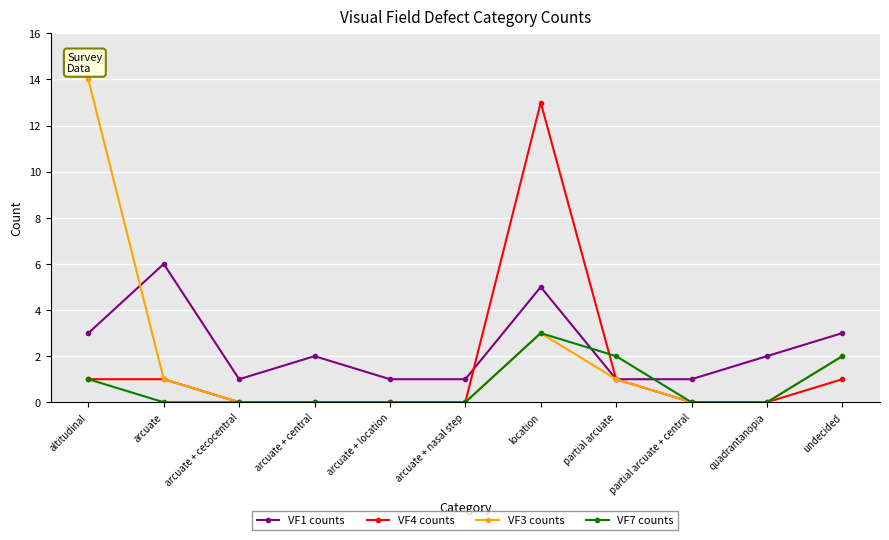

Reading left to right, transcribe all the data shown in this chart.

VF1 counts: 3	6	1	2	1	1	5	1	1	2	3
VF4 counts: 1	1	0	0	0	0	13	1	0	0	1
VF3 counts: 14	1	0	0	0	0	3	1	0	0	2
VF7 counts: 1	0	0	0	0	0	3	2	0	0	2